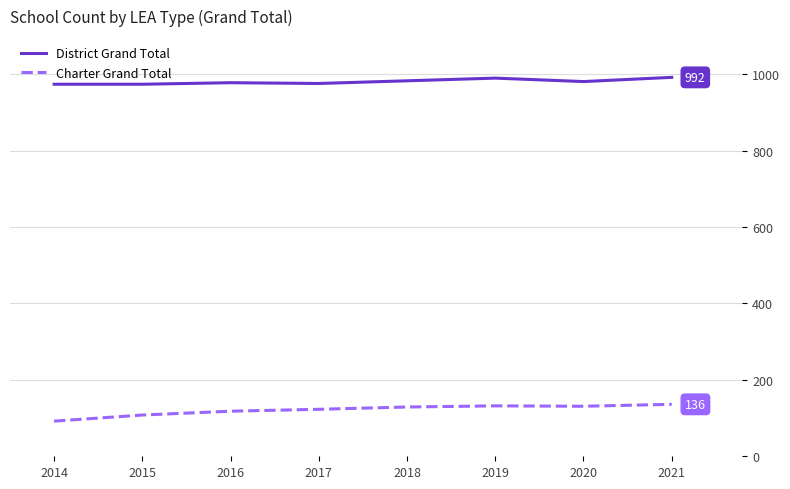

At how many categories does at least one series exceed 513?

8